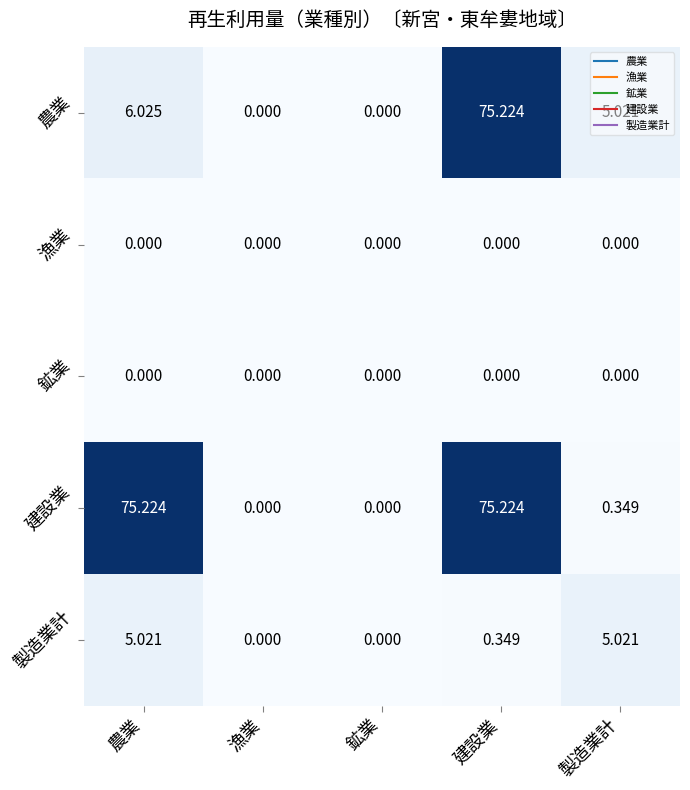

How many values in 農業 are above zero?

3